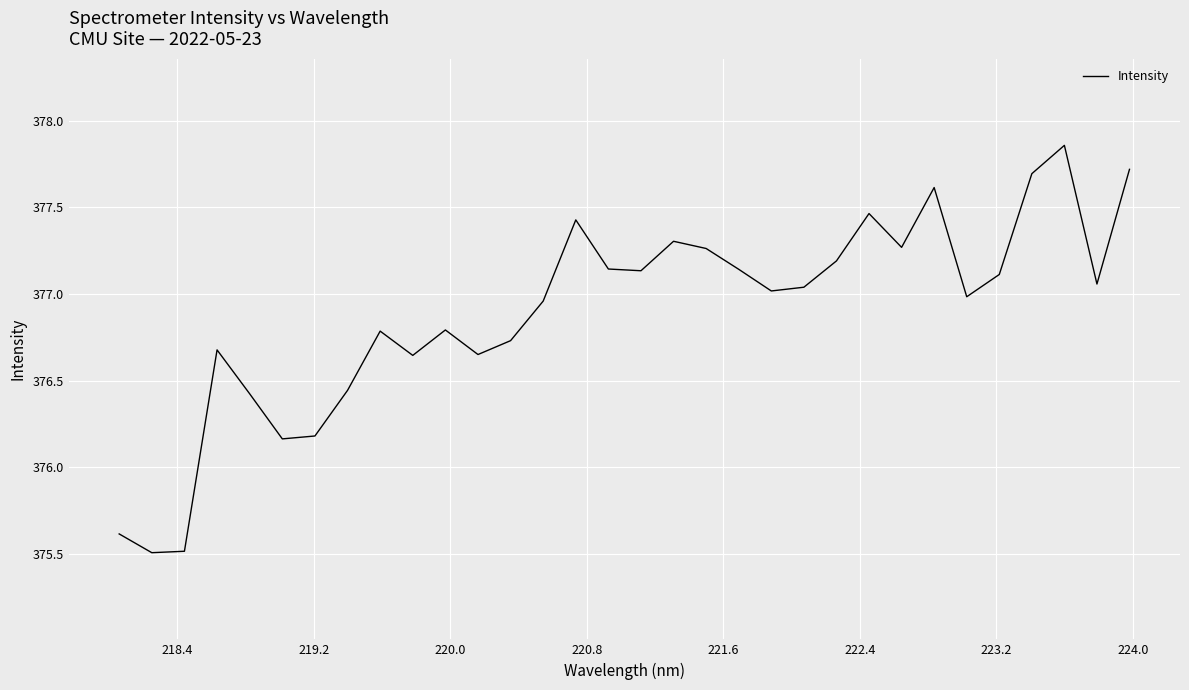

What is the value of the 12th point from the left?

376.6